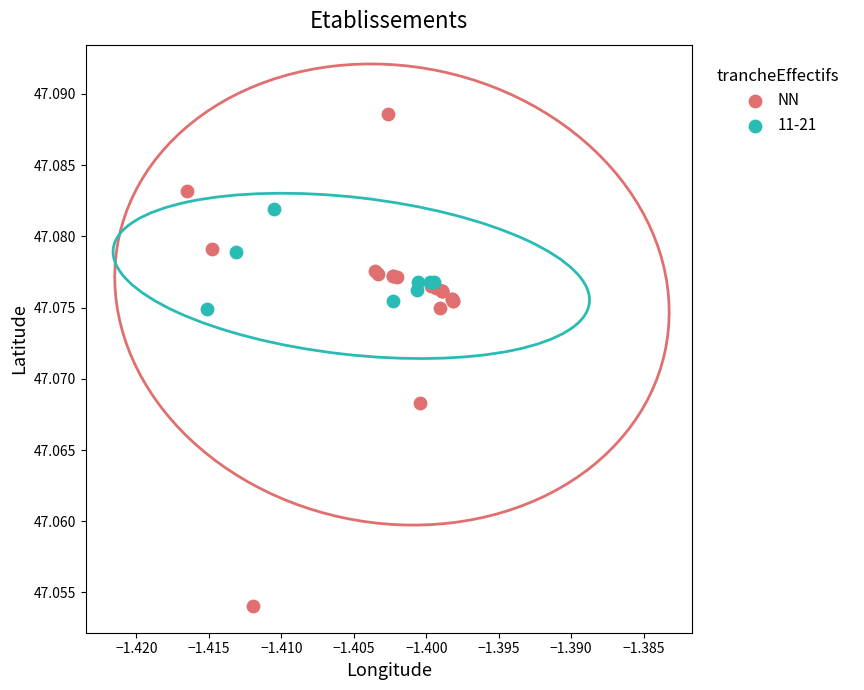

Which series contains the lowest Y value?

NN